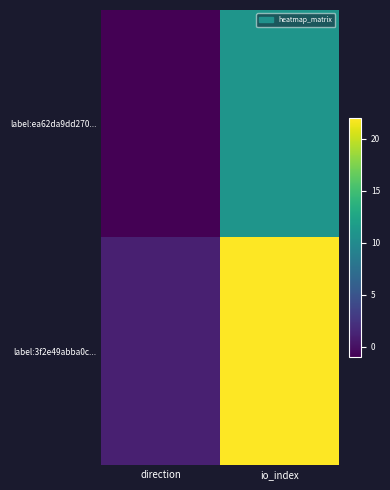

Reading left to right, what are all the values shown in this chart?

label:ea62da9dd270...: direction=-1	io_index=11
label:3f2e49abba0c...: direction=1	io_index=22